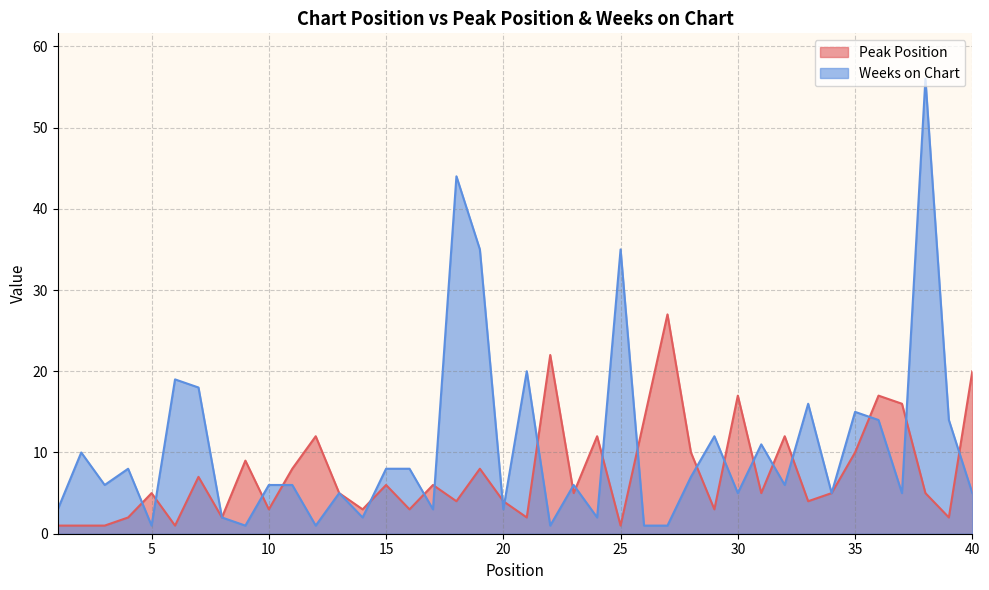

What is the value of the Peak Position point at the 11th from the left?

8